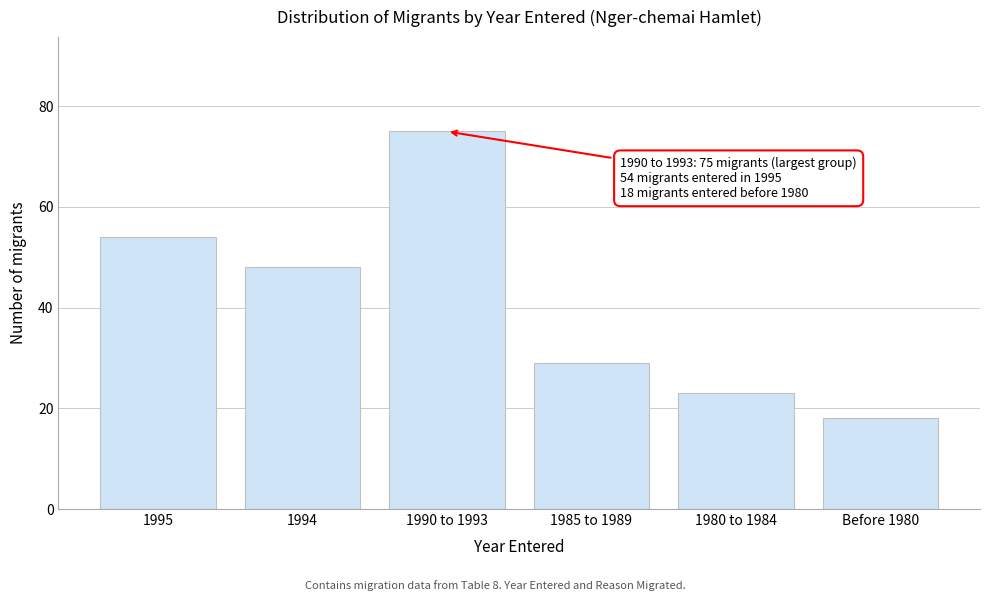

Reading left to right, what are all the values shown in this chart?

1995=54	1994=48	1990 to 1993=75	1985 to 1989=29	1980 to 1984=23	Before 1980=18